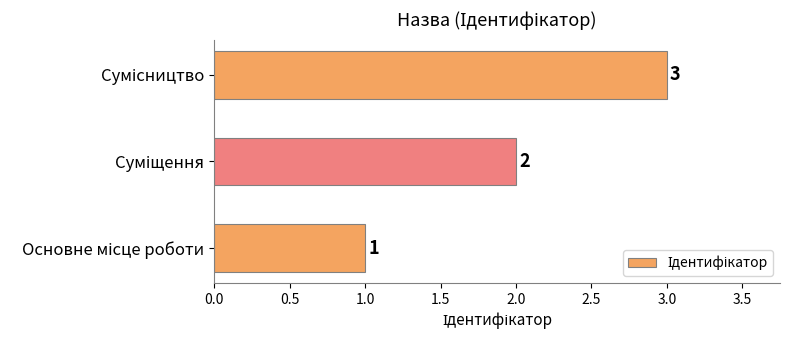

What is the sum of all values?

6